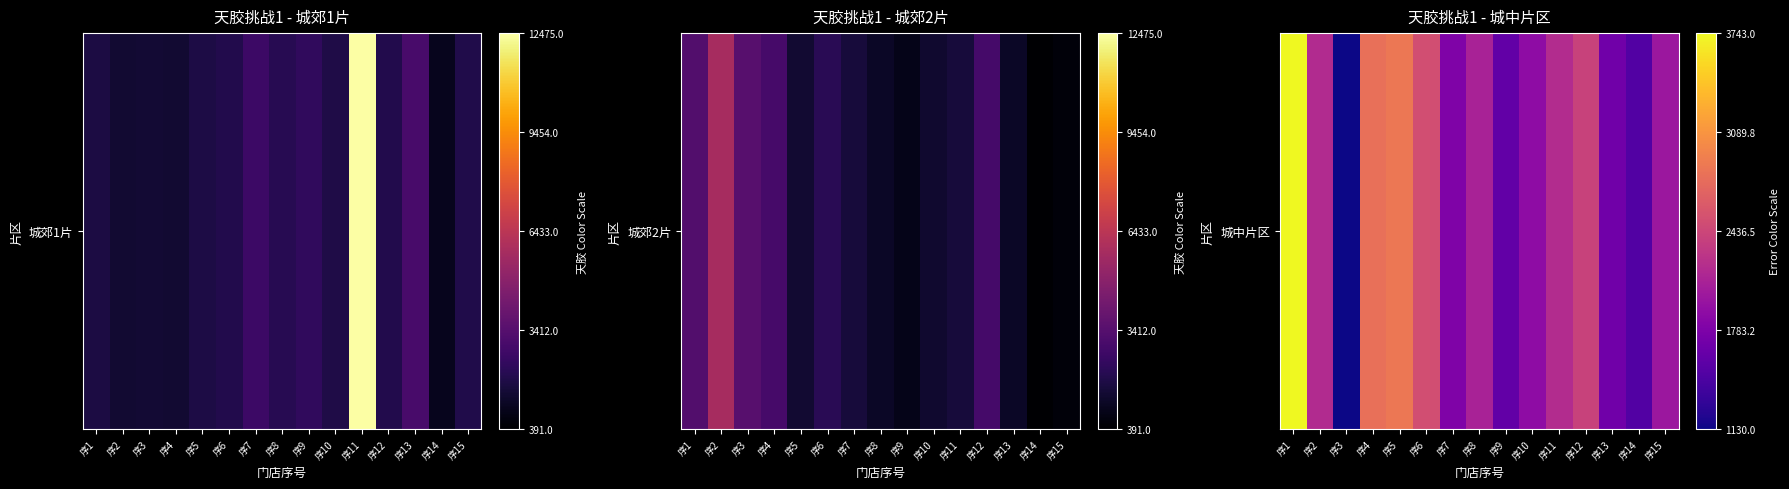

What is the difference between the maximum and minimum values?

2613